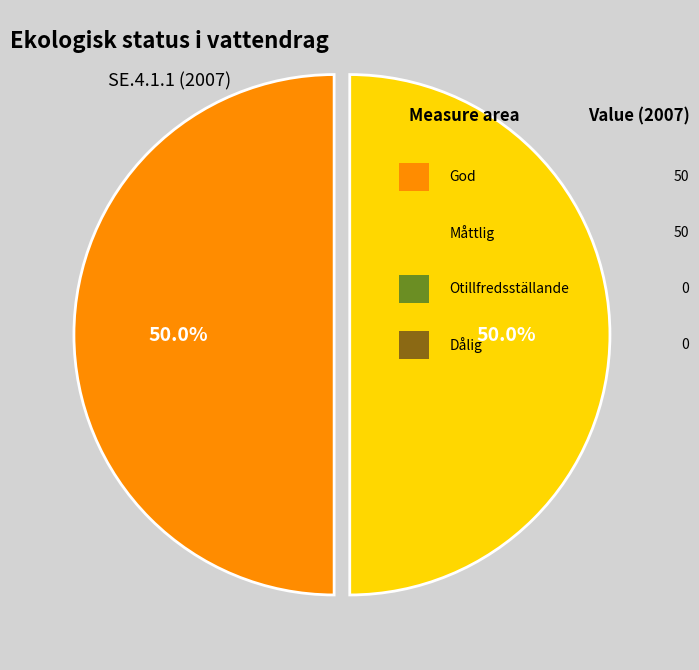

To the nearest percent, what is the difference between the largest and smallest slice percentages?

0%